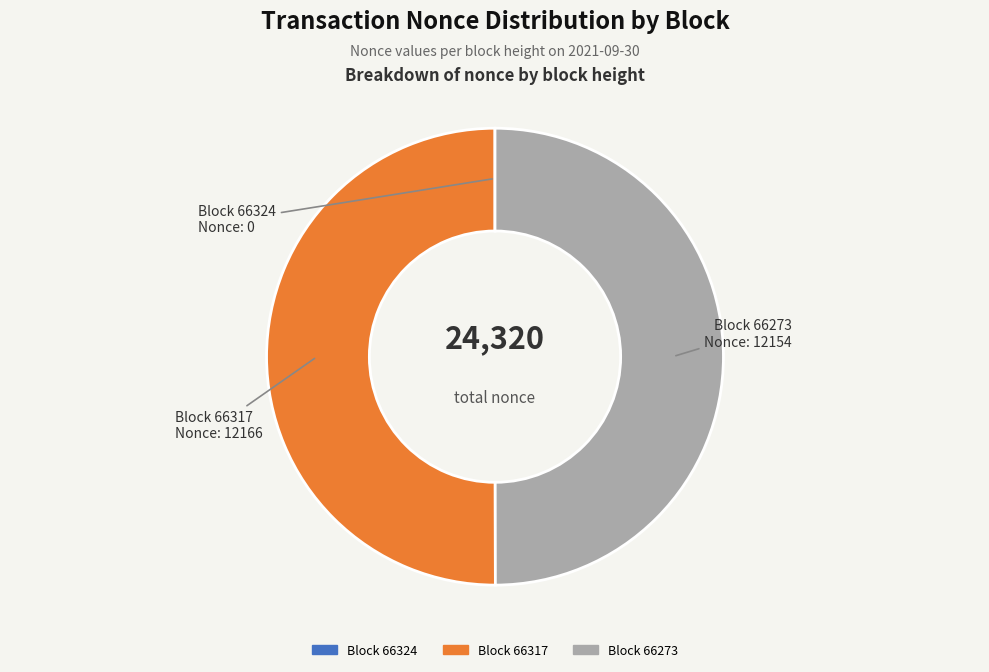

The Block 66273 slice represents 38% of the pie. True or false?

False